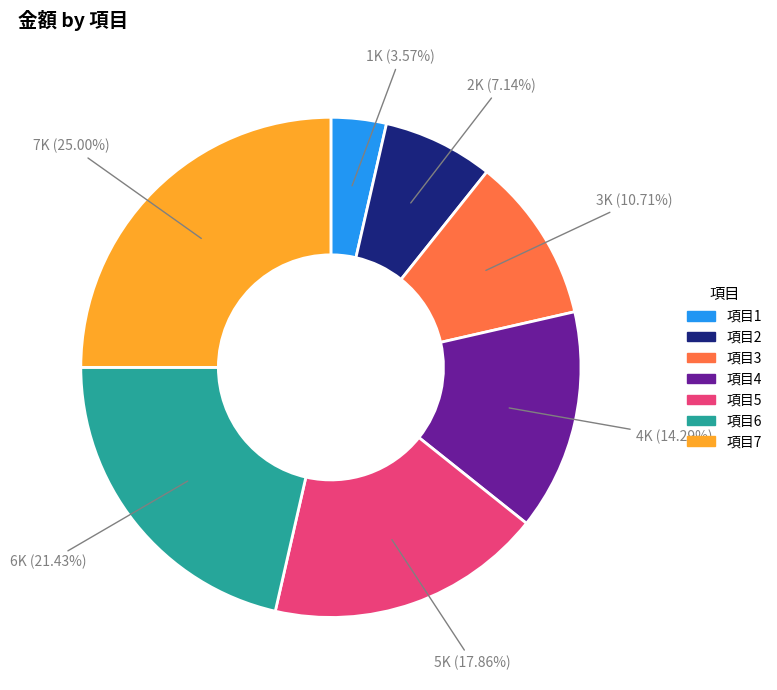

How many slices are in this pie chart?

7